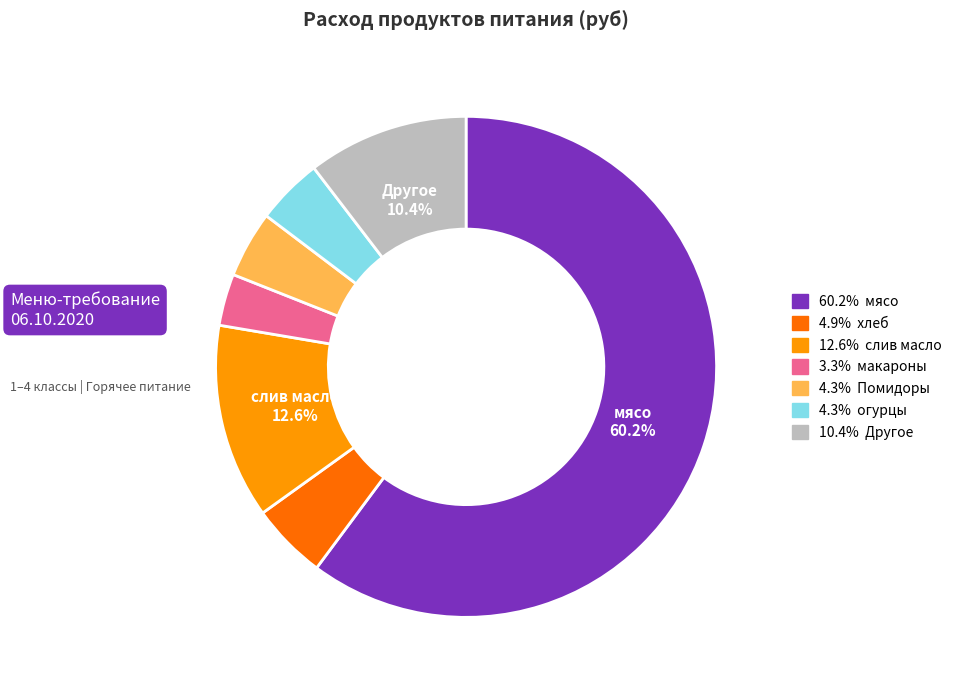

How many slices are in this pie chart?

7